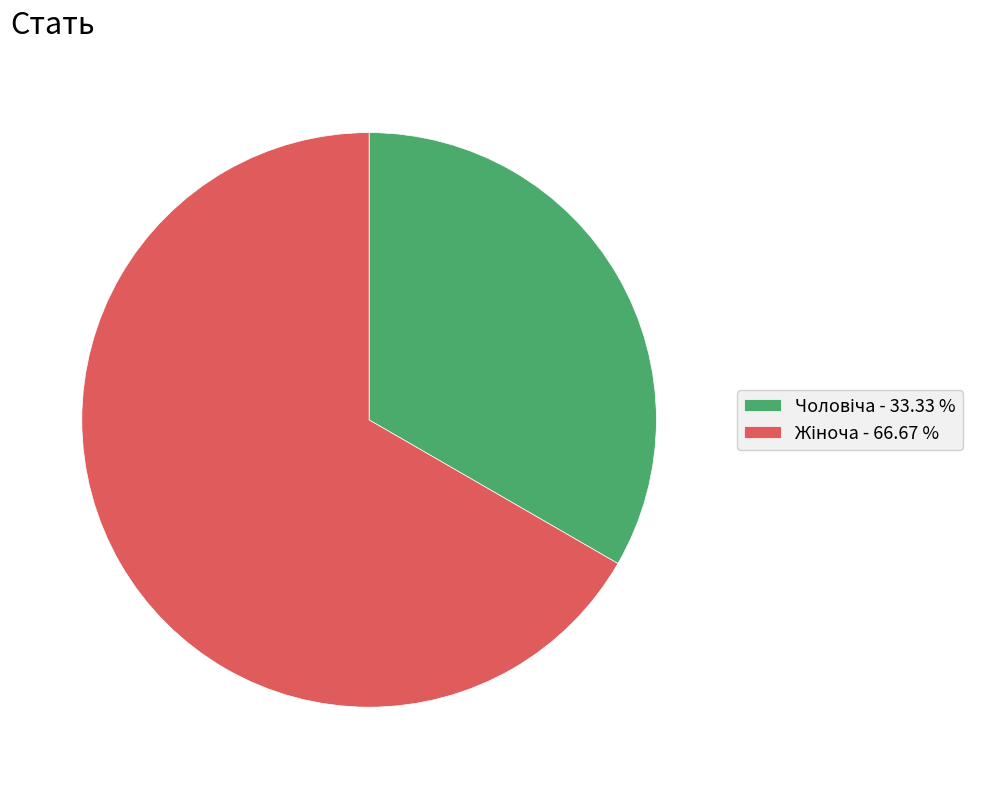

Does any single category account for the majority?

Yes